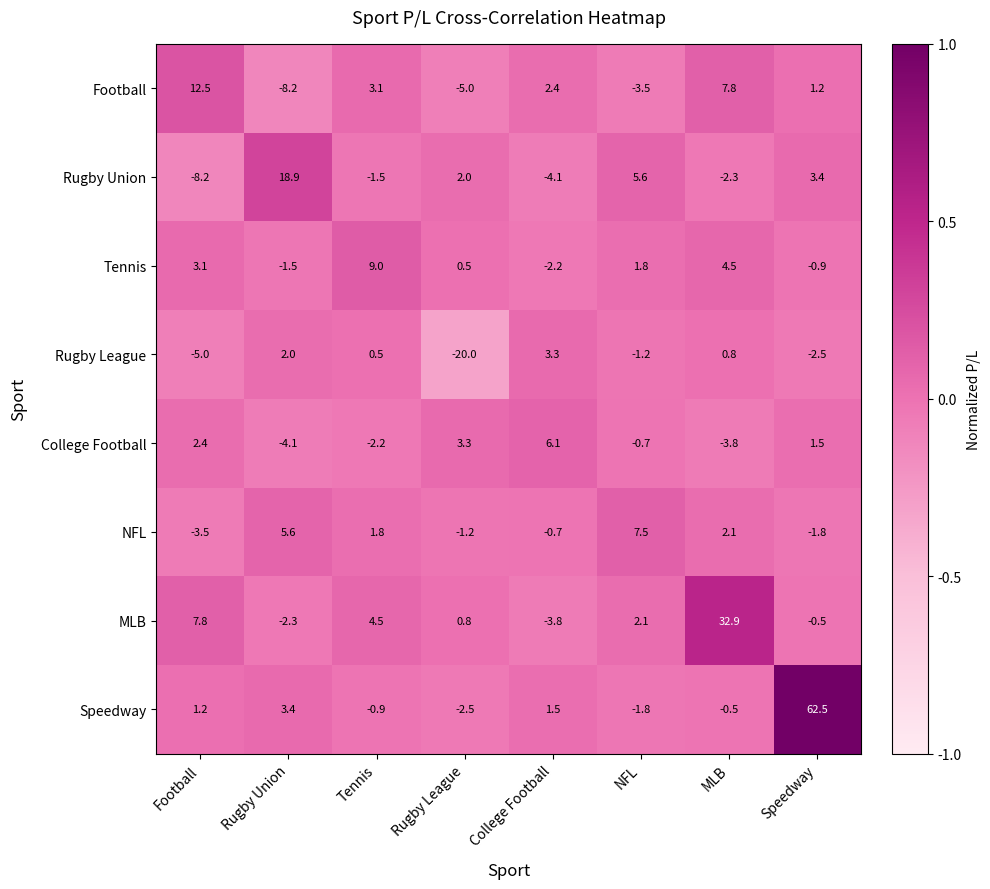

Is it true that Rugby League equals 0.1 at Tennis?

False